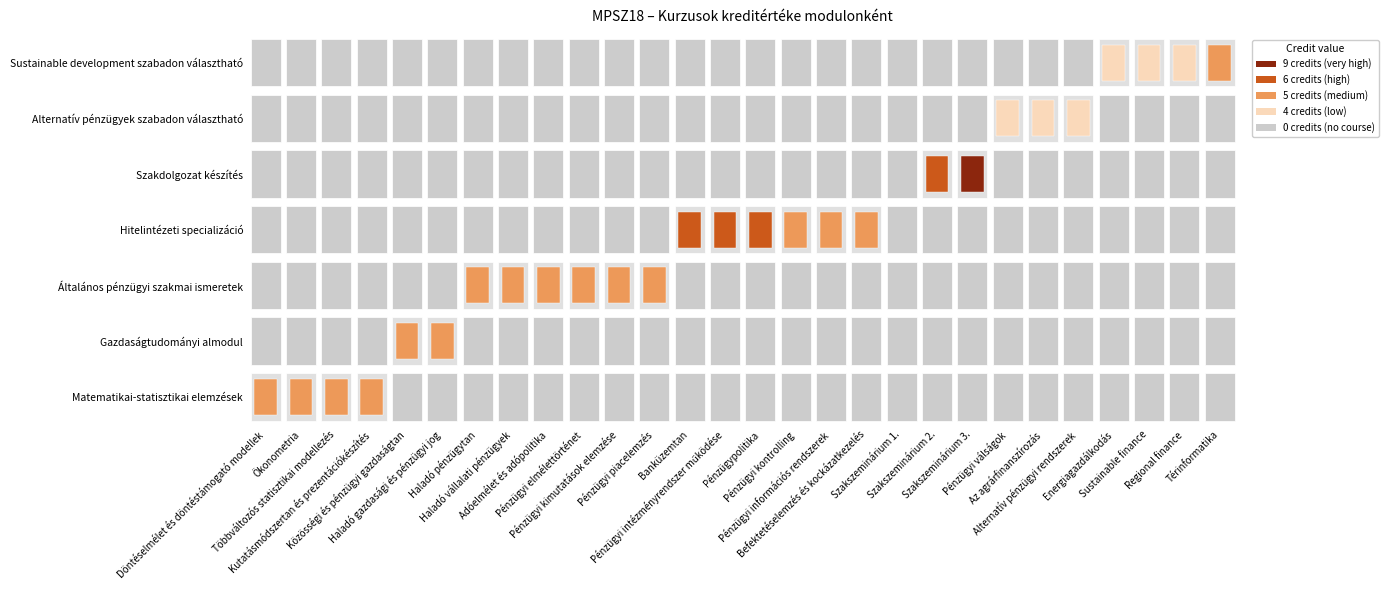

At how many categories does at least one series exceed 4?

21